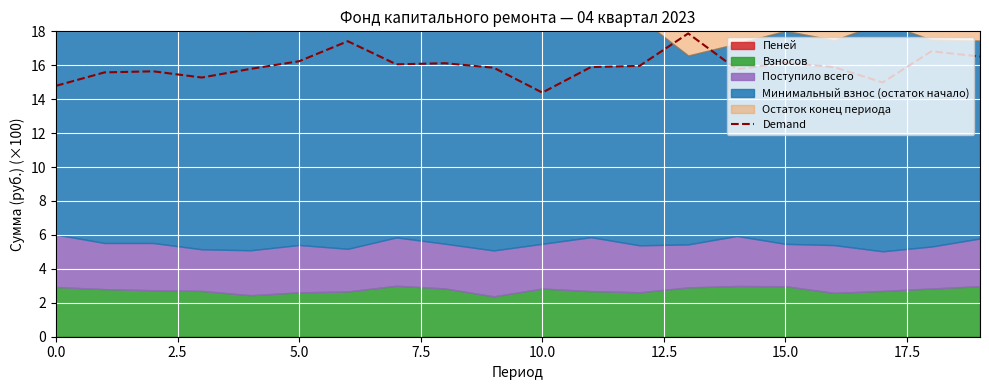

How many data points does each series have?

20